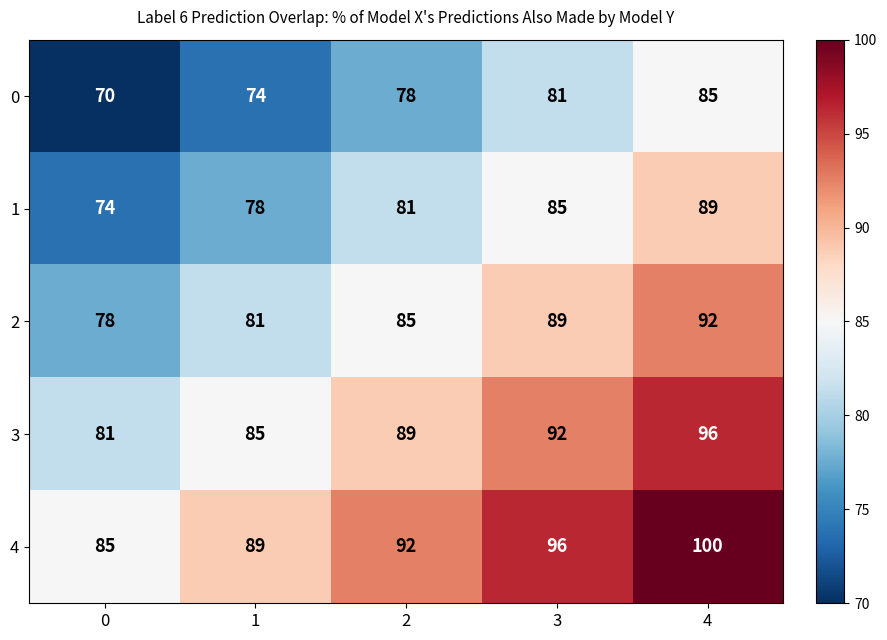

What is the spread (max minus min) of values at 2?

14